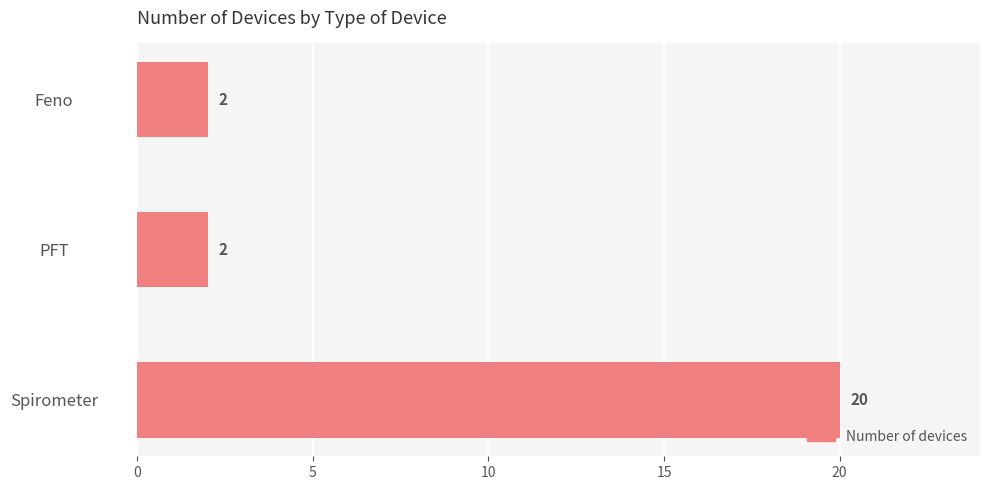

What is the change in value from Spirometer to PFT?

-18